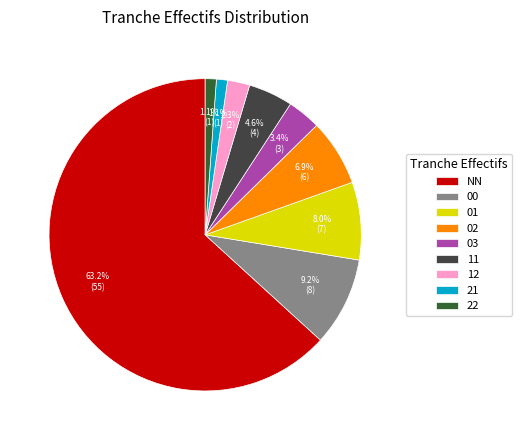

What percentage is the 01 slice, to the nearest percent?

8%